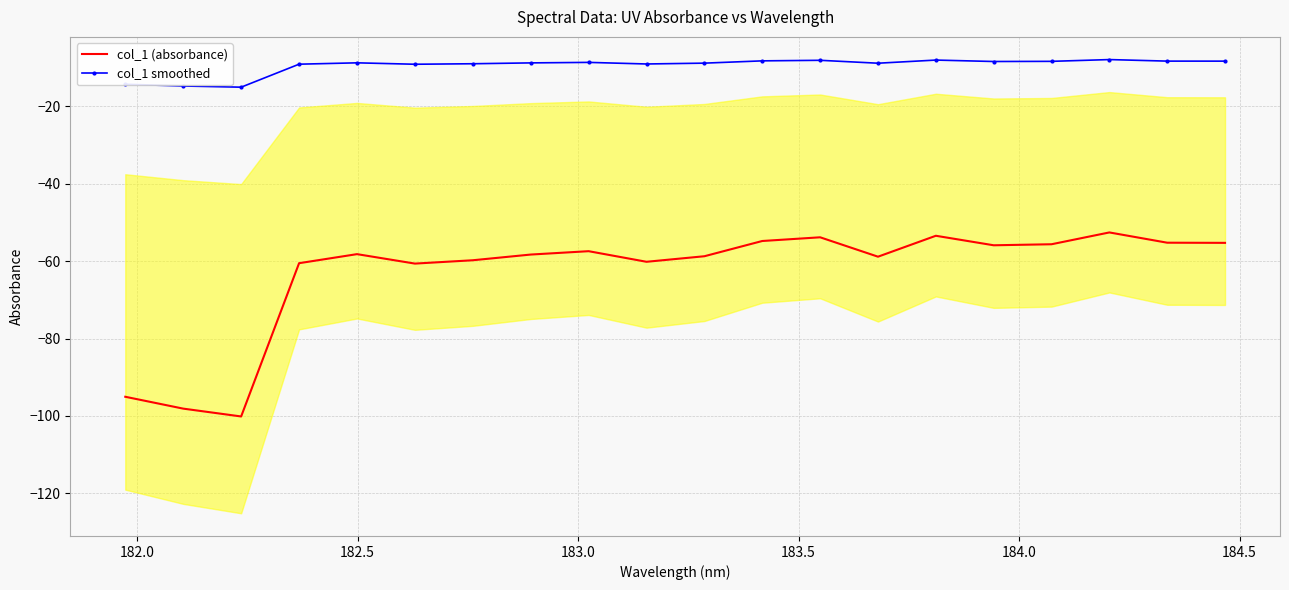

What is the highest value of the col_1 smoothed series?

-7.9